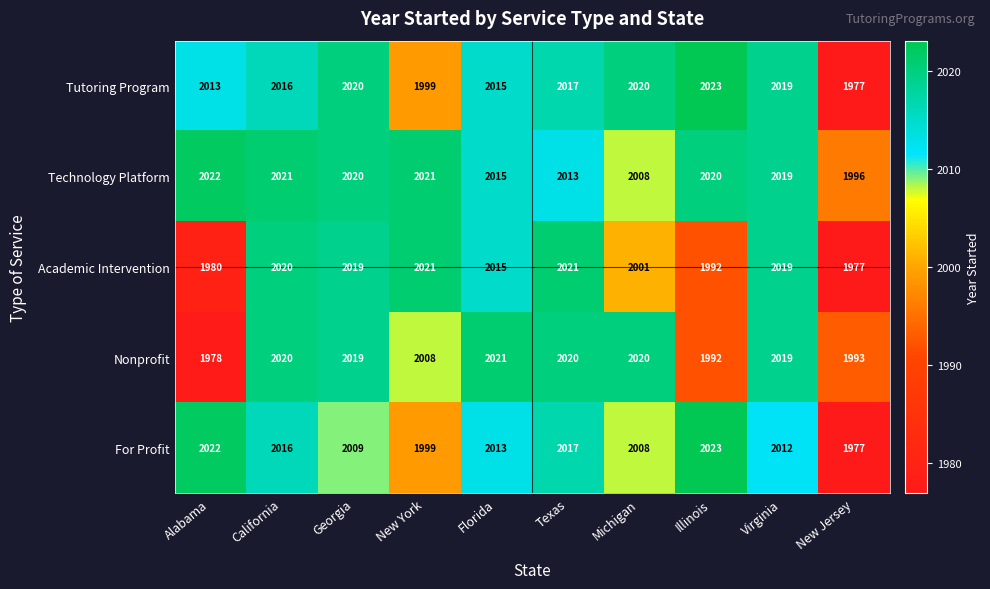

What value does the Technology Platform series have at Virginia, to the nearest 5?

2020